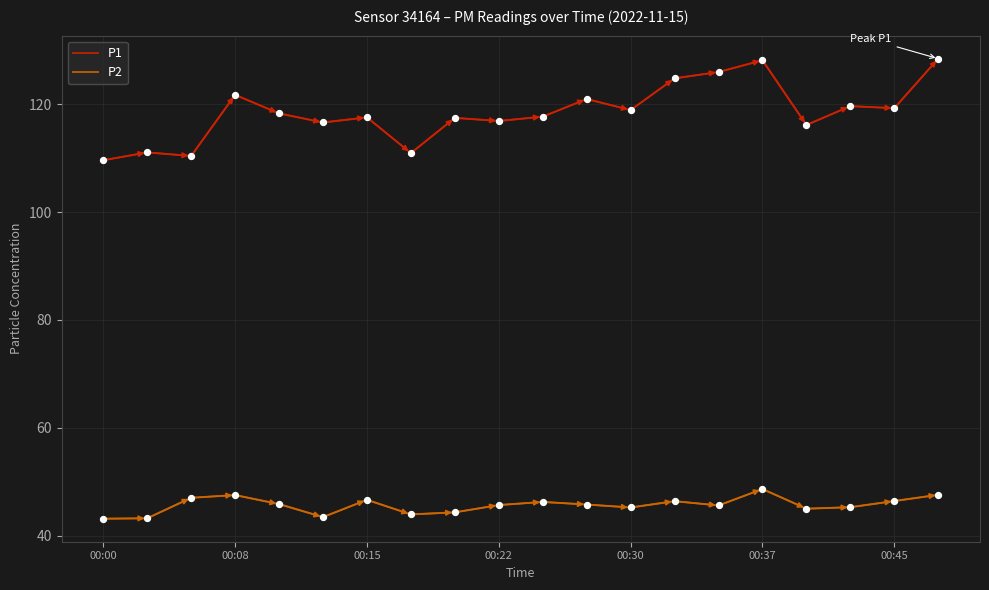

True or false: P1 and P2 intersect in this chart.

False